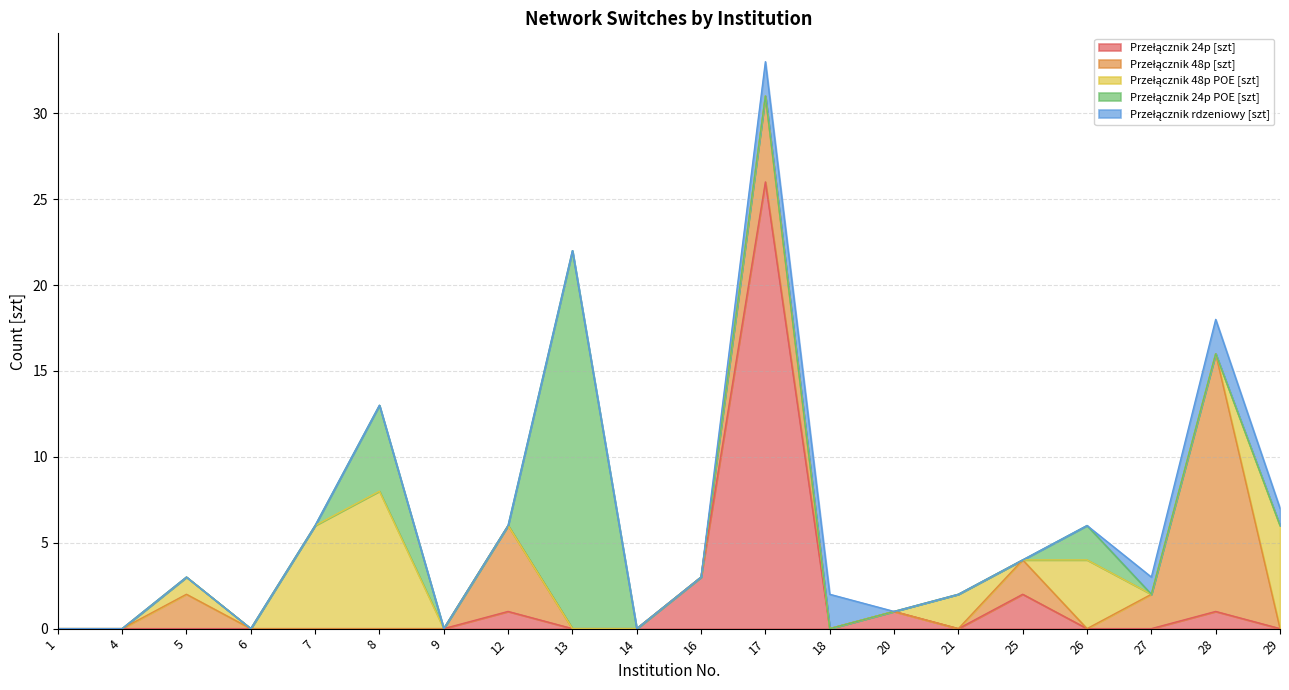

What is the value of the Przełącznik rdzeniowy [szt] point at the 12th from the left?

2